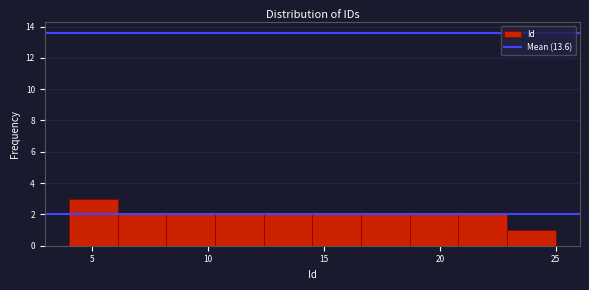

What is the height of the bar covering 14.5 to 16.6 on the x-axis? Neither the bar edges nor the heights are printed on the chart, so give them approximately, as read against the axes.

2